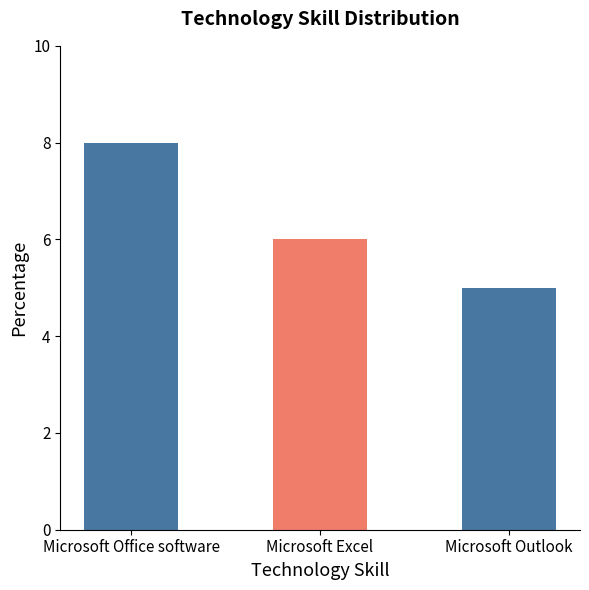

What is the change in value from Microsoft Office software to Microsoft Outlook?

-3